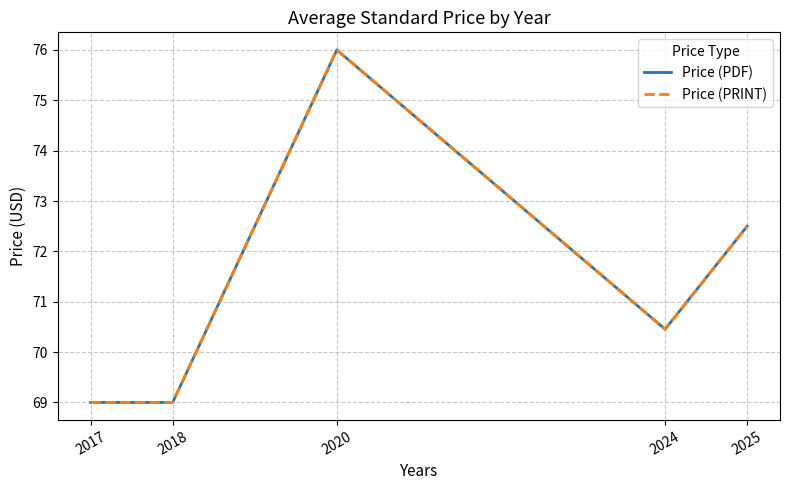

Read the Price (PDF) value at 2020.

76.0